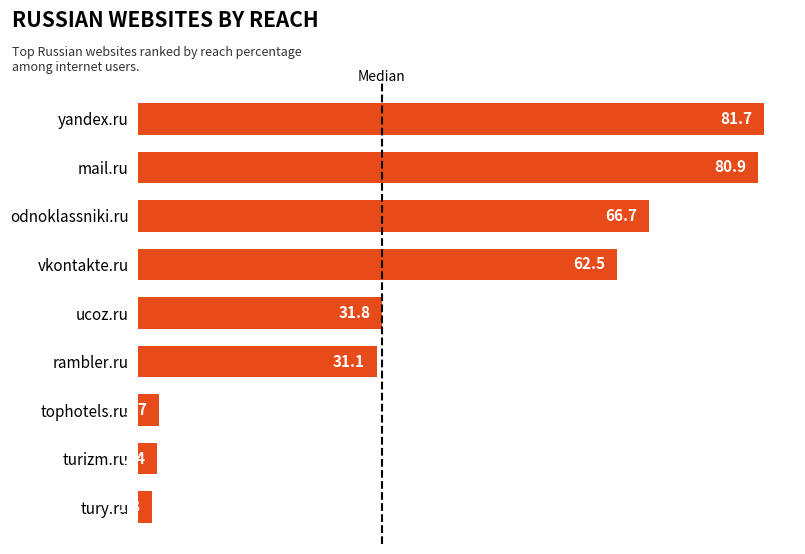

What position from the top is tury.ru?

9